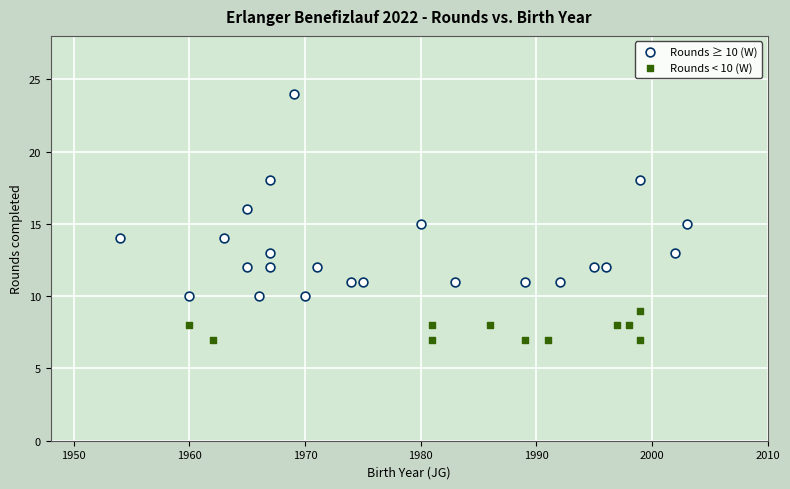

Which series has the largest Y range (max minus min)?

Rounds ≥ 10 (W)